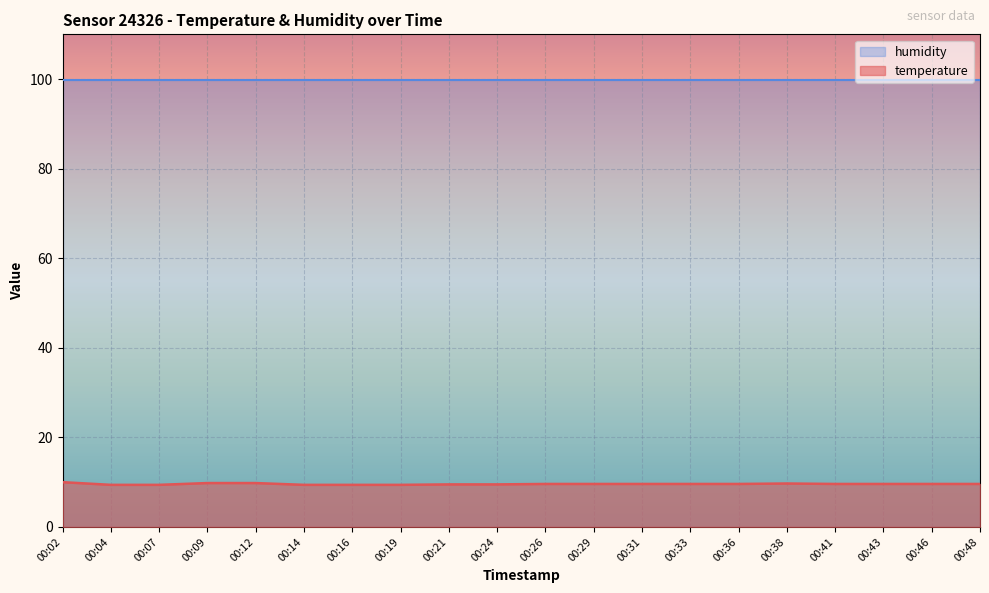

Which label corresponds to the largest value in the chart?

00:02